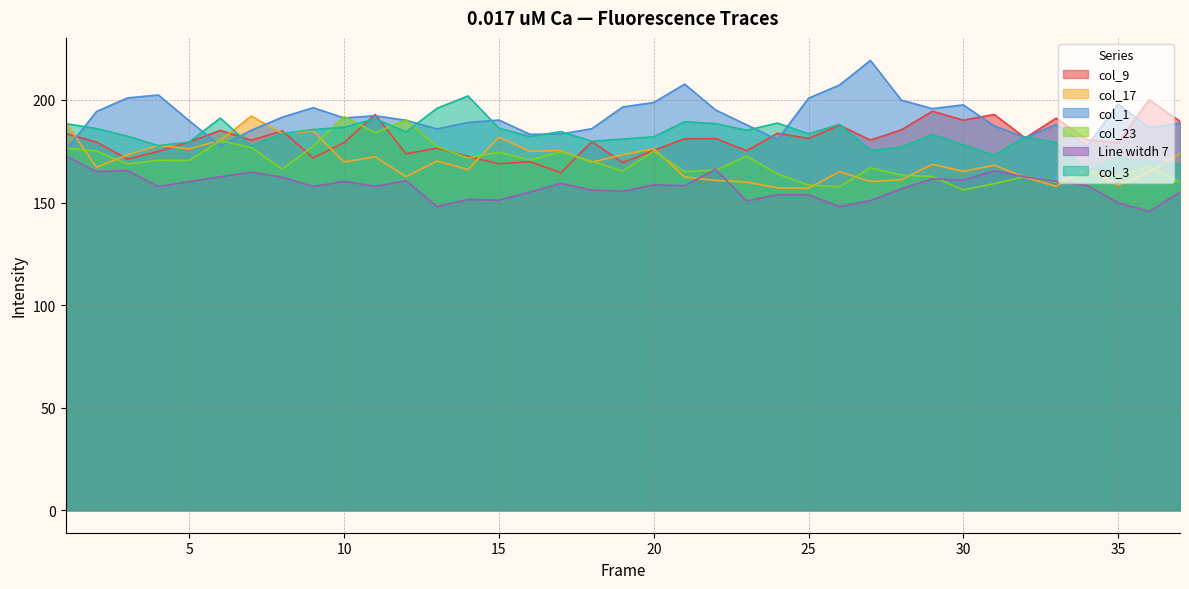

At which category is the sum across all series the highest?

11